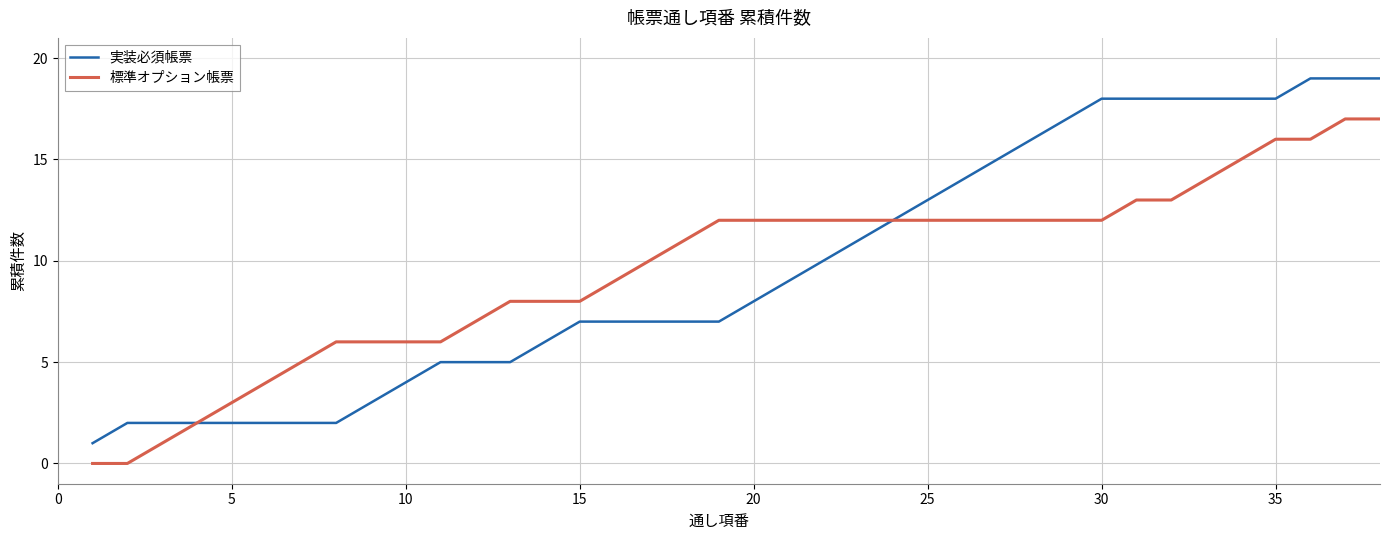

What is the lowest value of the 実装必須帳票 series?

1